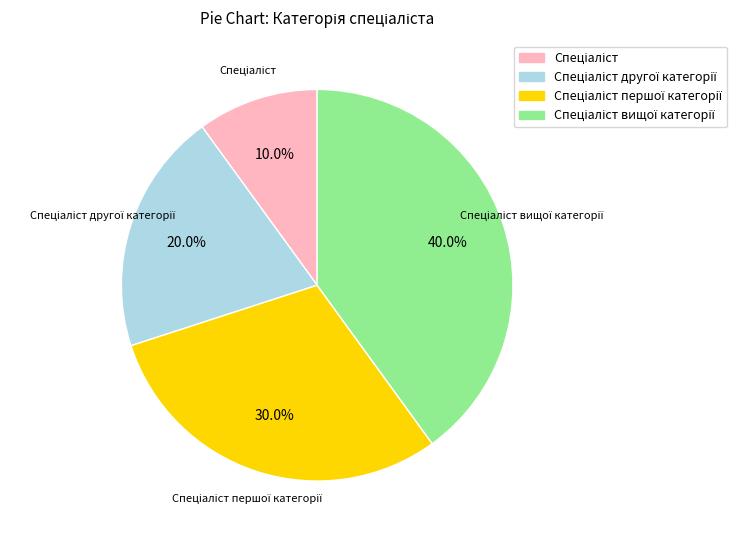

Is there any slice that represents more than half of the pie?

No